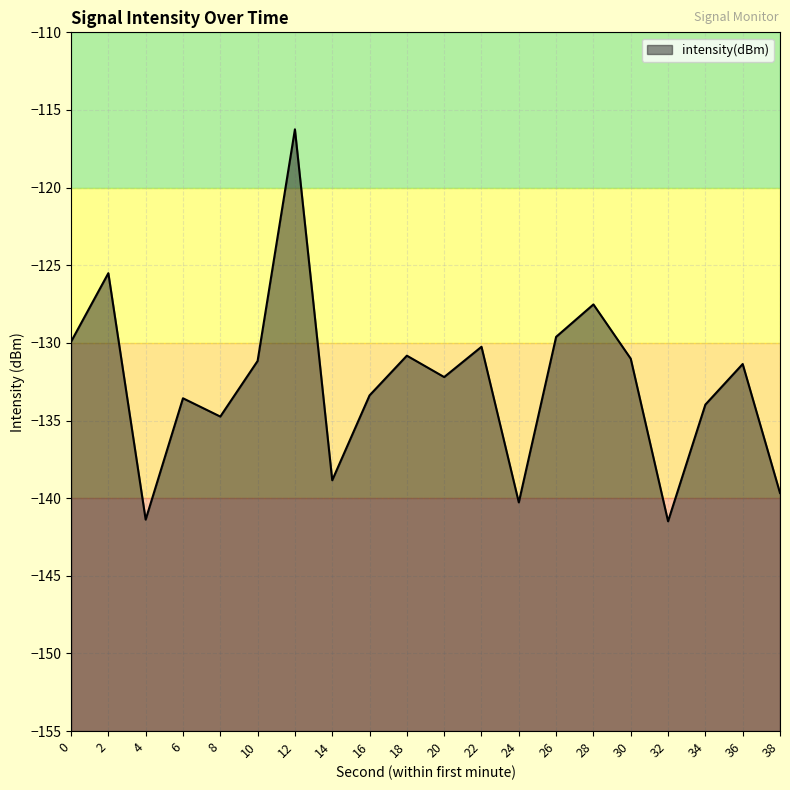

How many points are lower than both their immediate neighbors (excluding endpoints)?

6